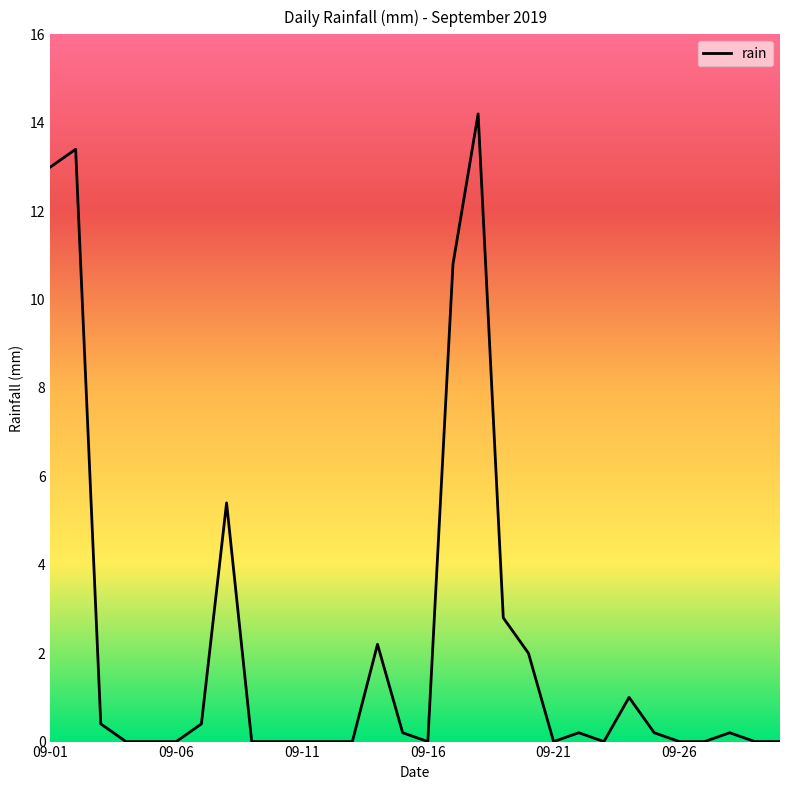

Does the chart have visible grid lines?

No